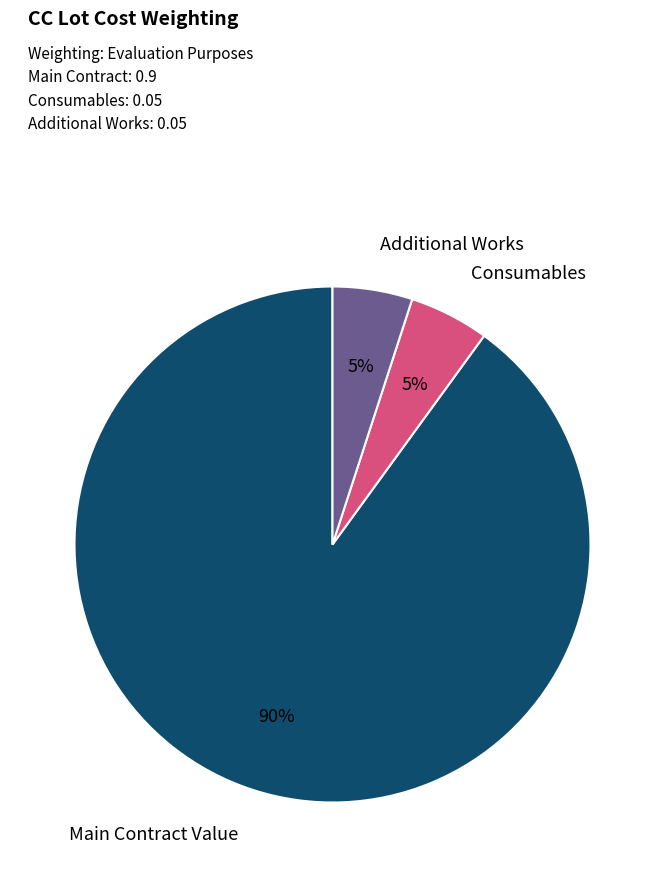

How many segments does this pie chart have?

3